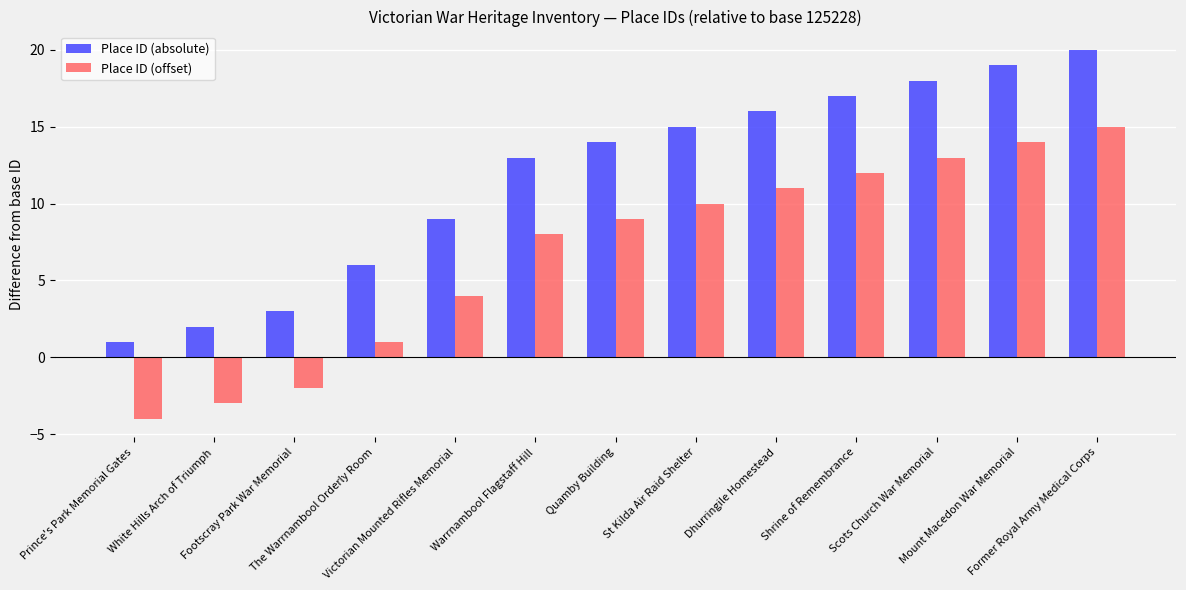

At Quamby Building, list the series in order from smallest to largest.

Place ID (offset), Place ID (absolute)